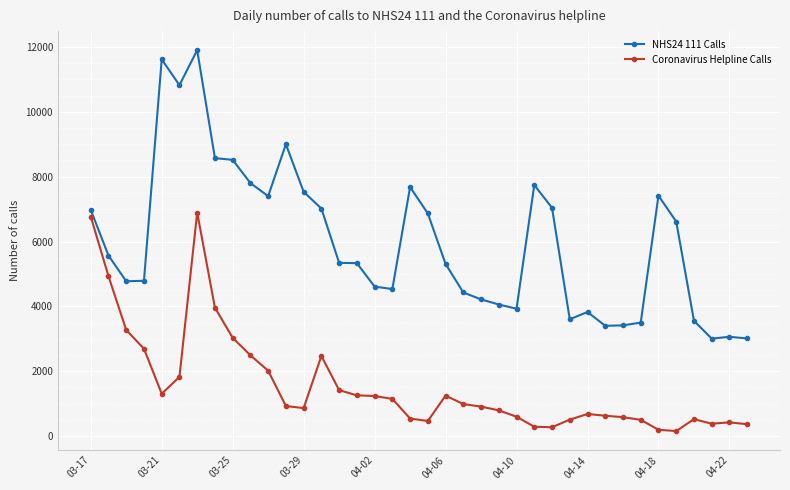

List the series in order of their overall mean, lowest first.

Coronavirus Helpline Calls, NHS24 111 Calls